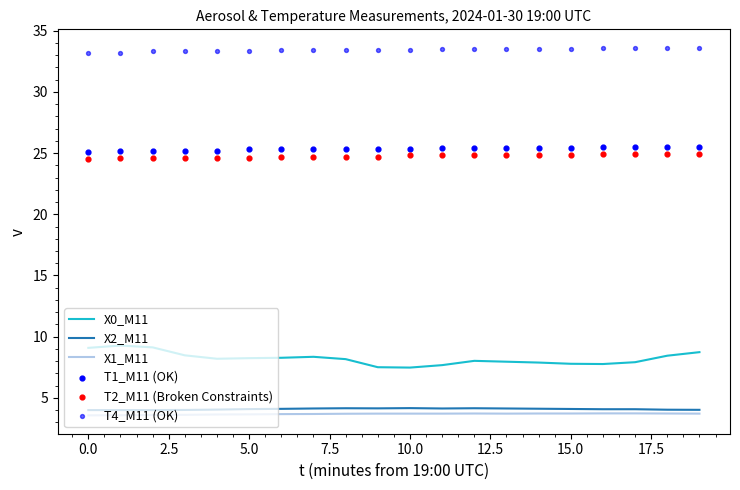

The value of X0_M11 at 15.0 is 7.8. True or false?

True